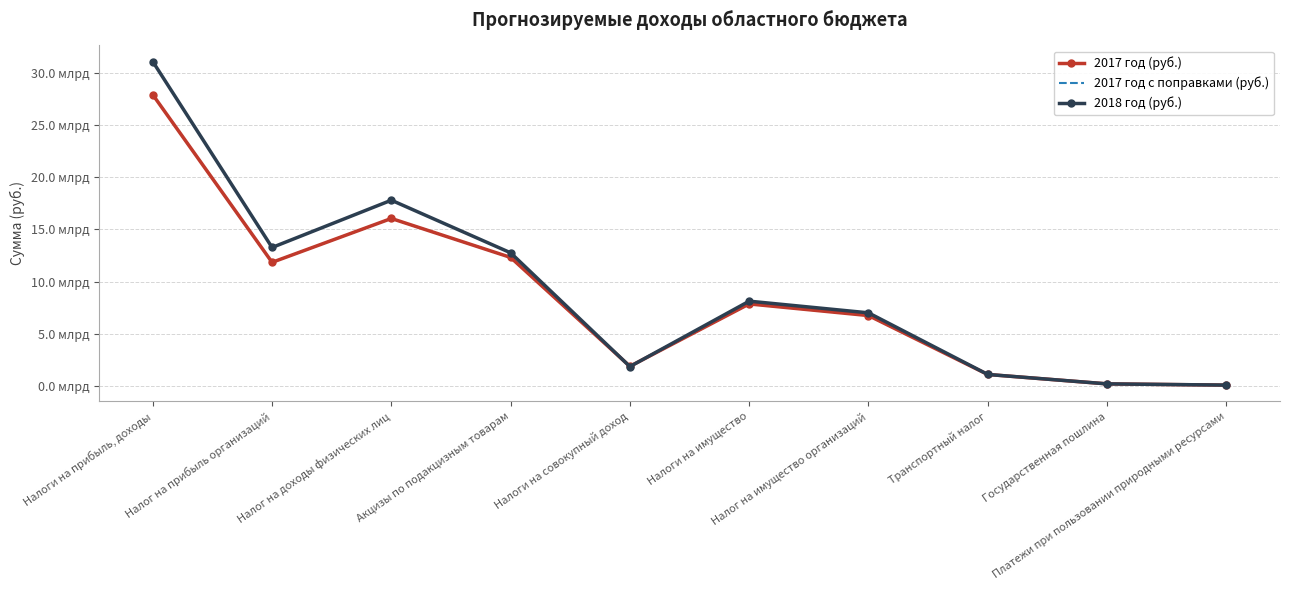

What is the label of the 2nd point from the left?

Налог на прибыль организаций